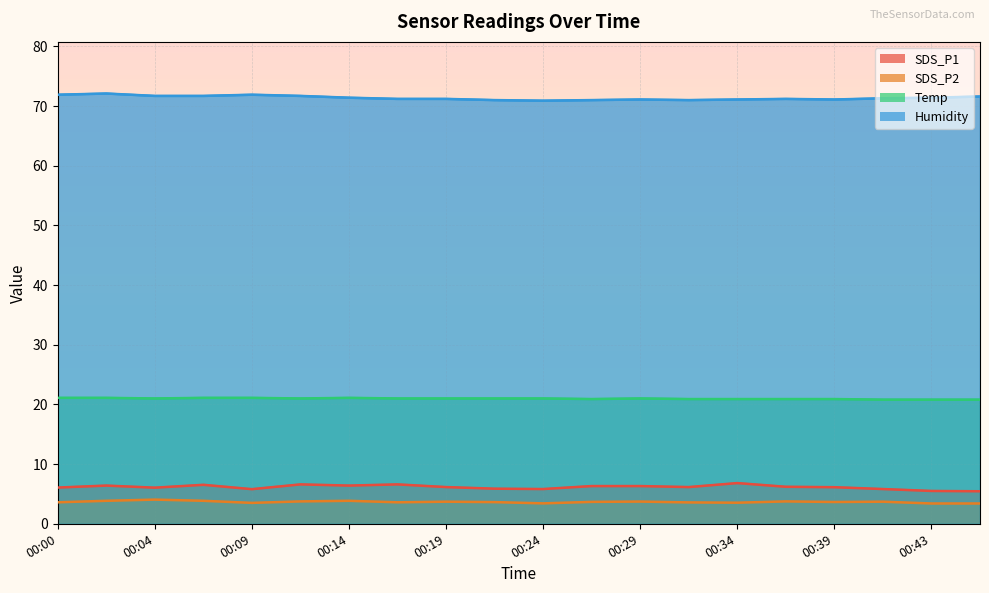

At which category does Temp reach its first local peak?

00:14